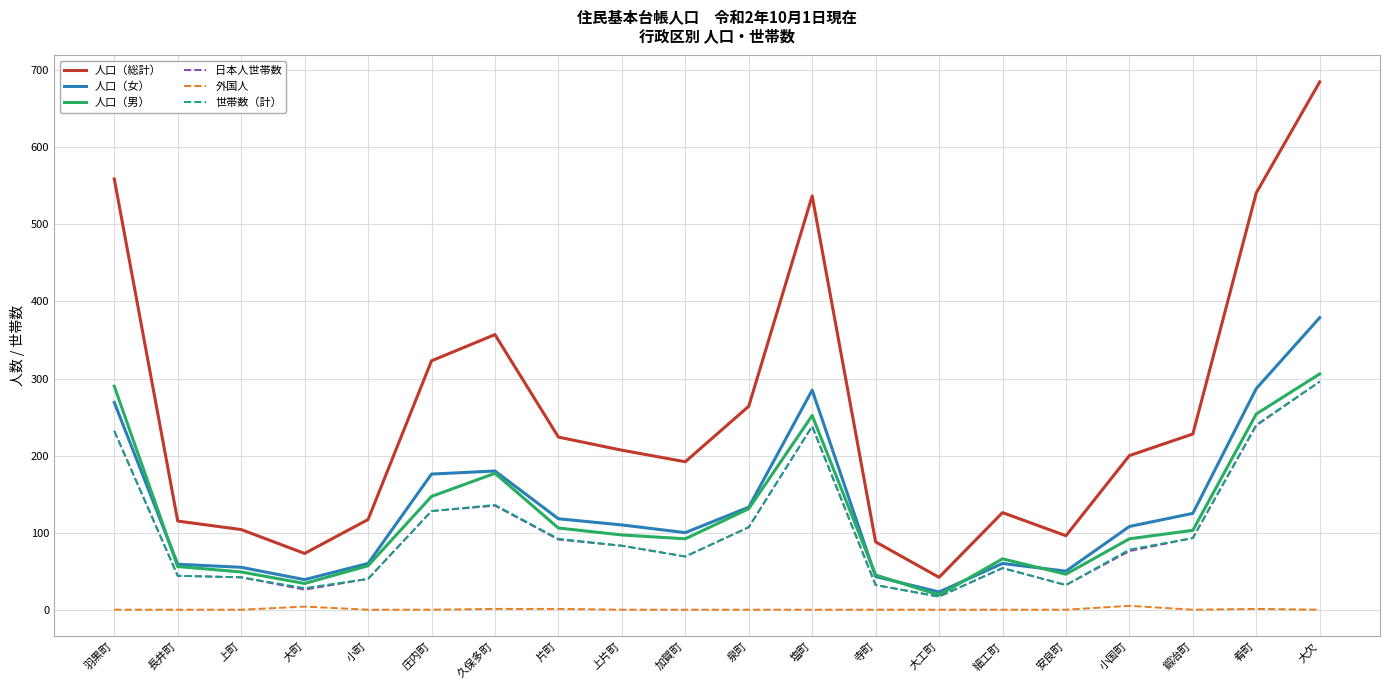

The value of 人口（男） at 細工町 is 66. True or false?

True